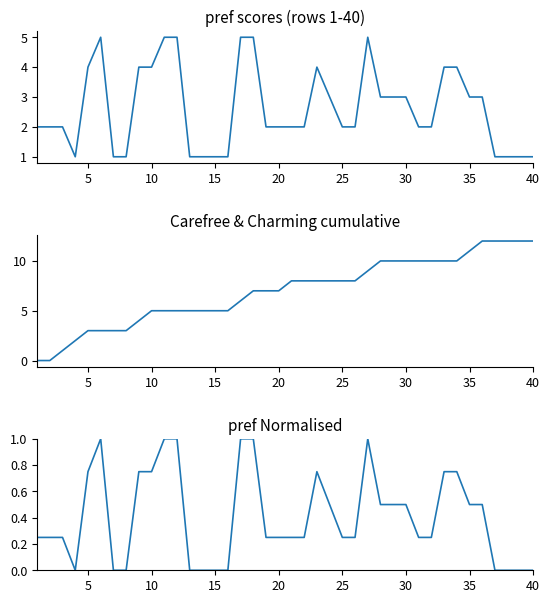

Rank the series by their average value, from lowest to highest.

pref normalised, pref, Carefree cumsum